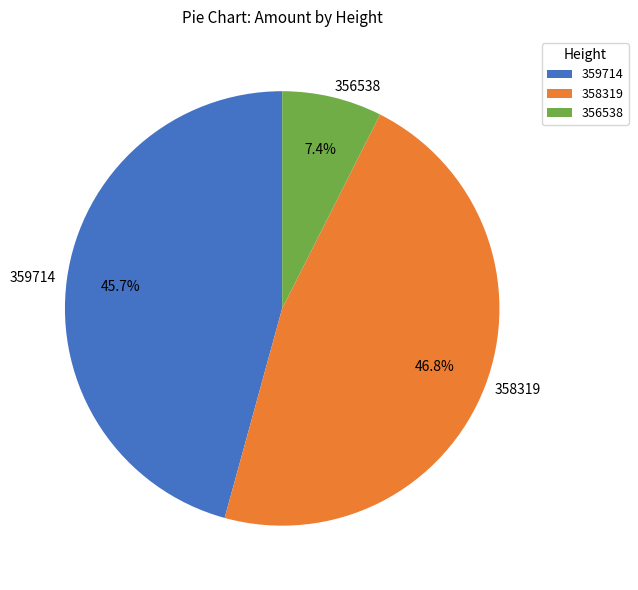

How many slices are in this pie chart?

3